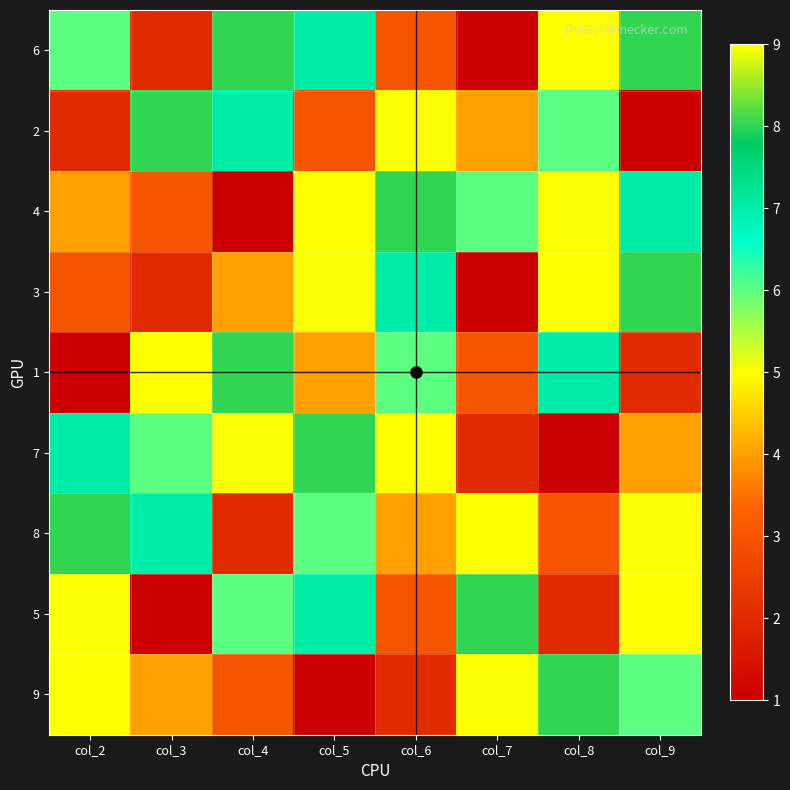

Reading left to right, what are all the values shown in this chart?

6: col_2=6	col_3=2	col_4=8	col_5=7	col_6=3	col_7=1	col_8=9	col_9=8
2: col_2=2	col_3=8	col_4=7	col_5=3	col_6=5	col_7=4	col_8=6	col_9=1
4: col_2=4	col_3=3	col_4=1	col_5=9	col_6=8	col_7=6	col_8=5	col_9=7
3: col_2=3	col_3=2	col_4=4	col_5=5	col_6=7	col_7=1	col_8=9	col_9=8
1: col_2=1	col_3=9	col_4=8	col_5=4	col_6=6	col_7=3	col_8=7	col_9=2
7: col_2=7	col_3=6	col_4=5	col_5=8	col_6=9	col_7=2	col_8=1	col_9=4
8: col_2=8	col_3=7	col_4=2	col_5=6	col_6=4	col_7=9	col_8=3	col_9=5
5: col_2=5	col_3=1	col_4=6	col_5=7	col_6=3	col_7=8	col_8=2	col_9=9
9: col_2=9	col_3=4	col_4=3	col_5=1	col_6=2	col_7=5	col_8=8	col_9=6